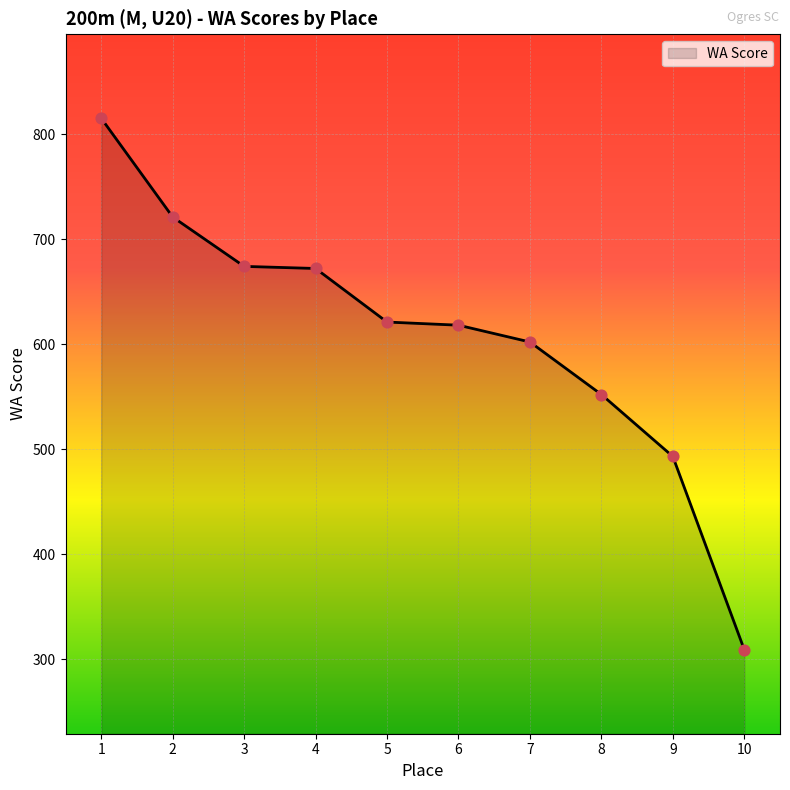

Approximately how many times larger is the value at 7 compared to 2?

0.8